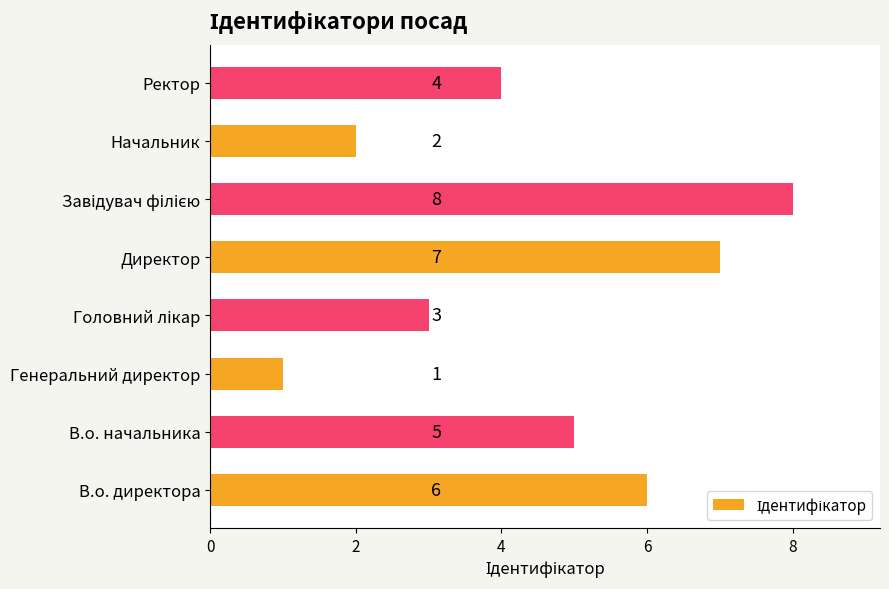

The value at Ректор is 4. True or false?

True